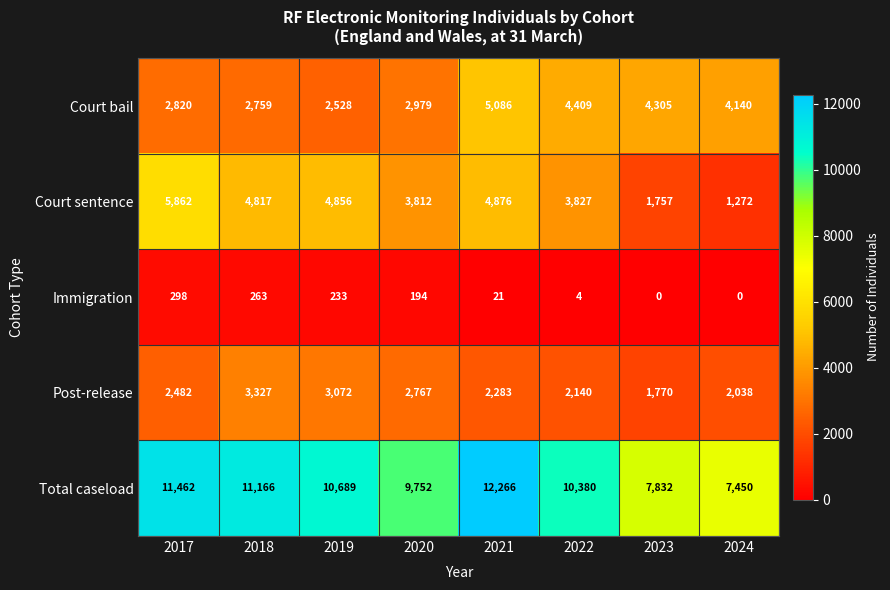

Which series has the largest range (max minus min)?

Total caseload